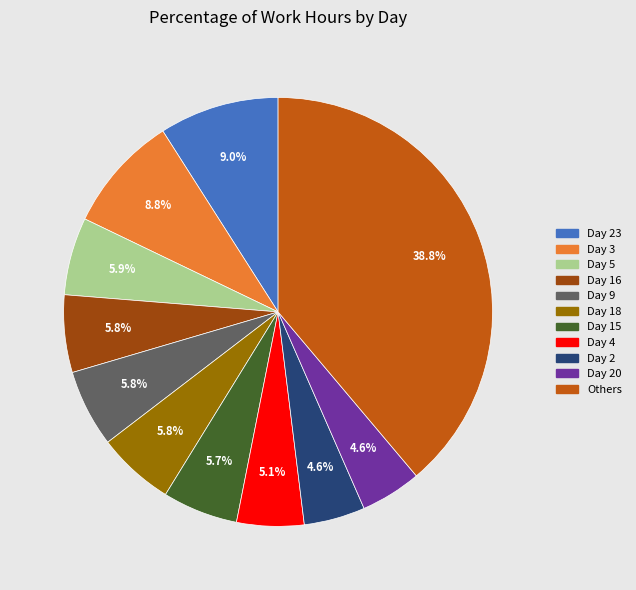

Count the number of slices in the pie.

11